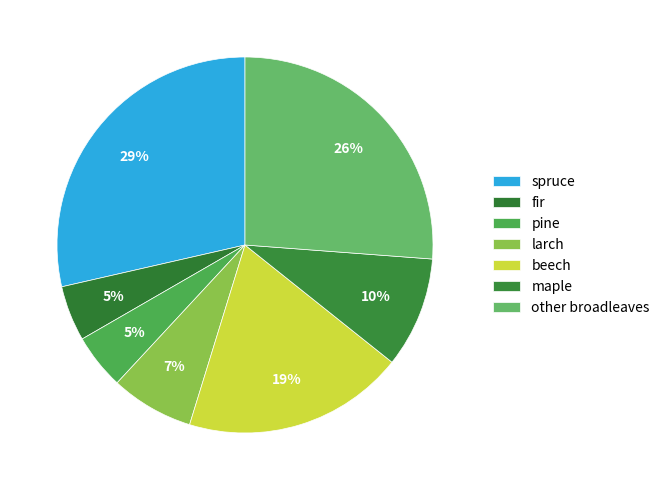

What is the smallest slice in the pie chart?

fir